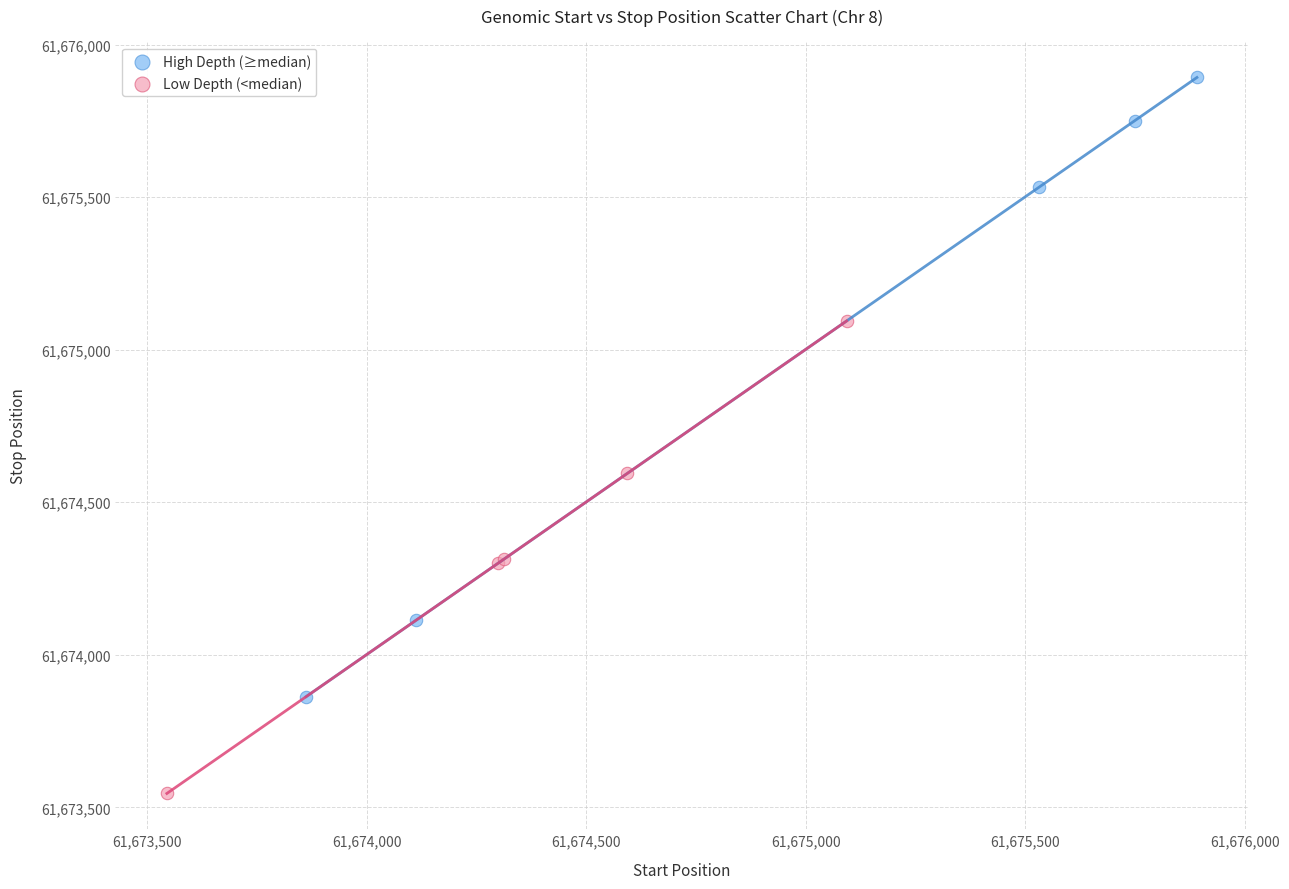

Which series contains the highest Y value?

High Depth (≥median)